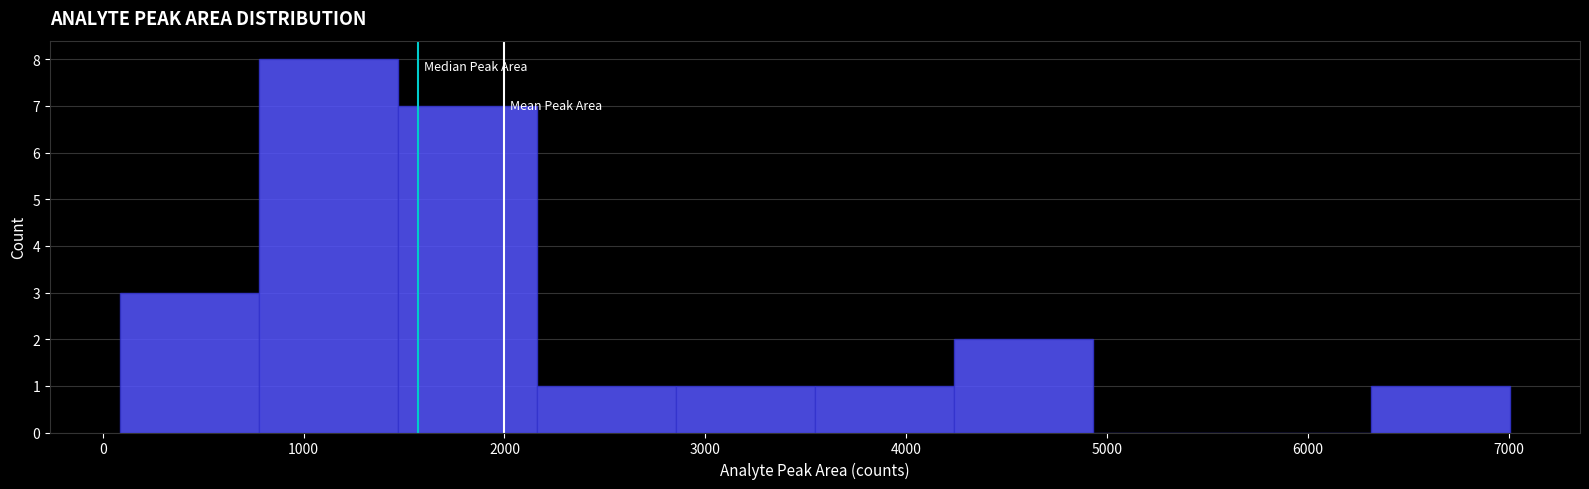

Reading left to right, transcribe this chart: for each bar, give the range it covers on the x-axis and its height. Neither the bar edges nor the heights are printed on the chart, so give them approximately, as read against the axes.

100 to 800: 3
800 to 1500: 8
1500 to 2200: 7
2200 to 2900: 1
2900 to 3500: 1
3500 to 4200: 1
4200 to 4900: 2
4900 to 5600: 0
5600 to 6300: 0
6300 to 7000: 1